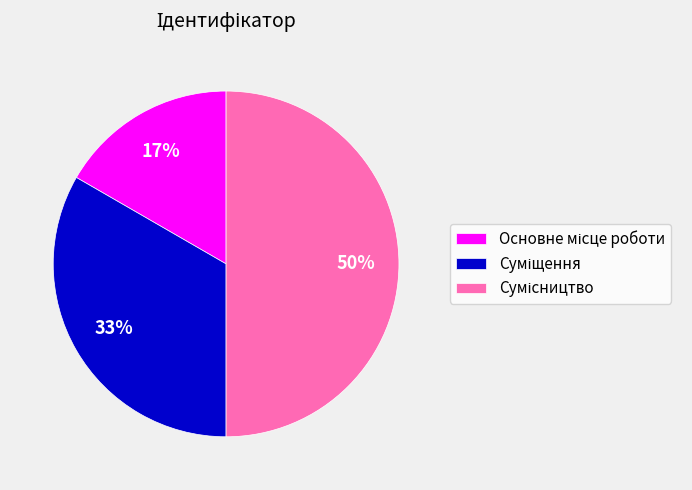

To the nearest percent, what is the difference between the largest and smallest slice percentages?

33%